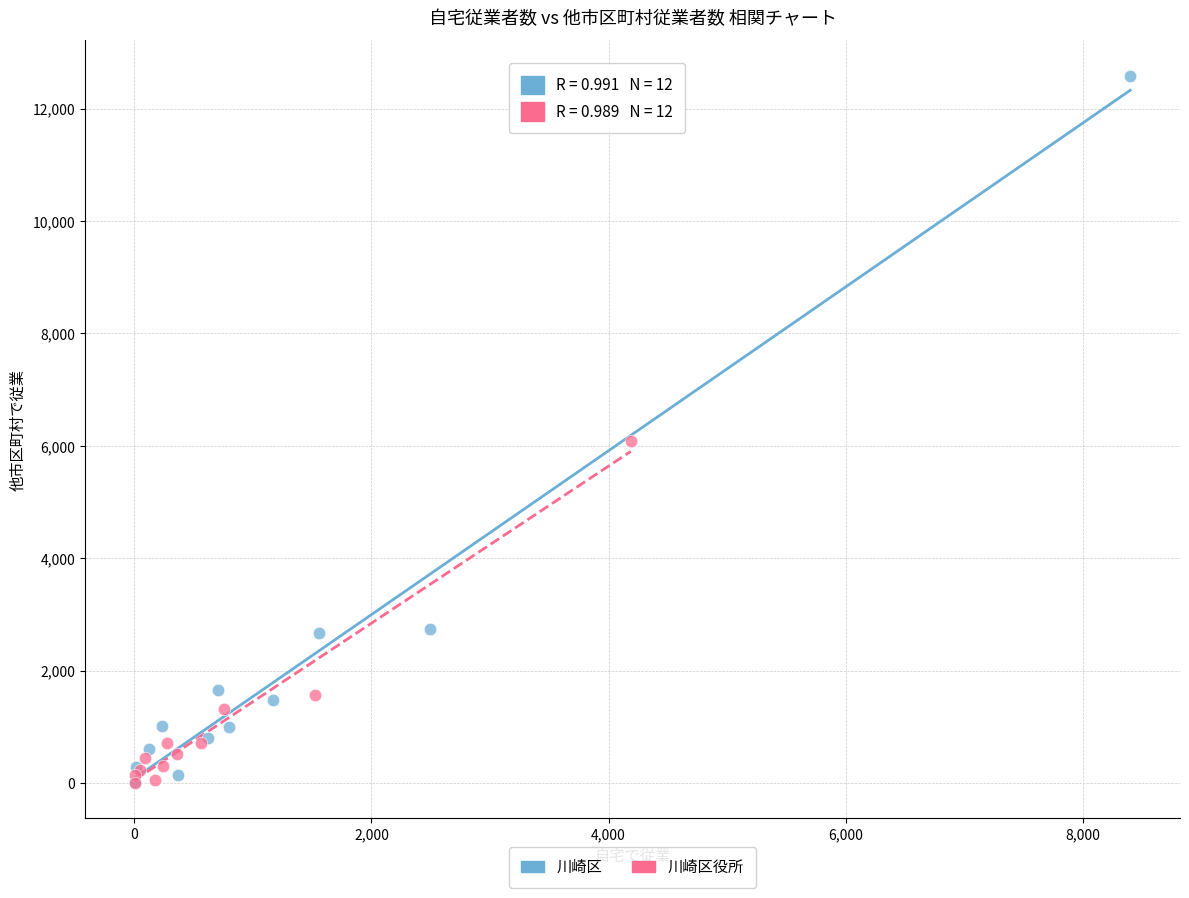

Which series reaches the maximum Y coordinate?

川崎区